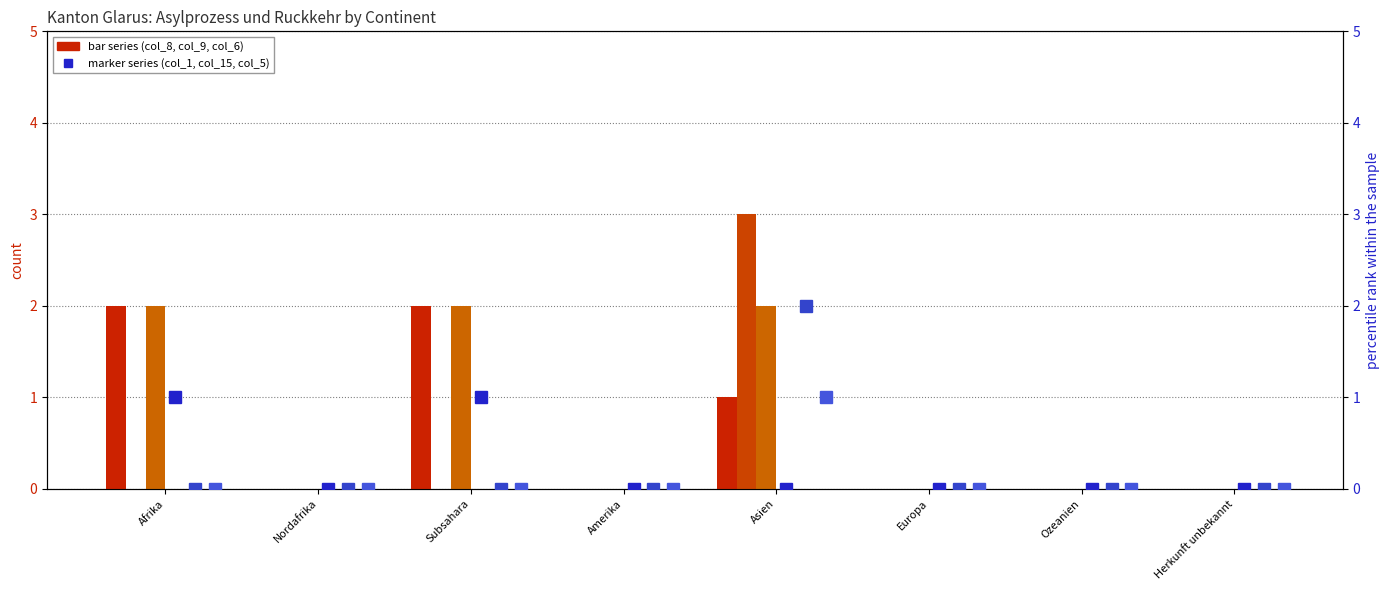

Which series has the largest total across all categories?

col_6 (Regelungen)